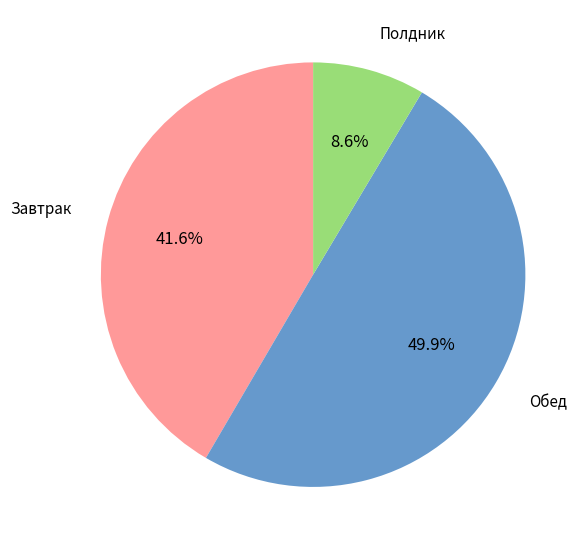

Rank the categories by value from highest to lowest.

Обед, Завтрак, Полдник